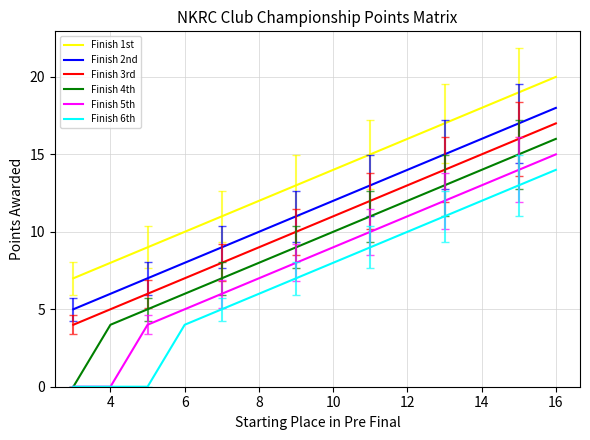

True or false: Finish 5th and Finish 3rd intersect in this chart.

False